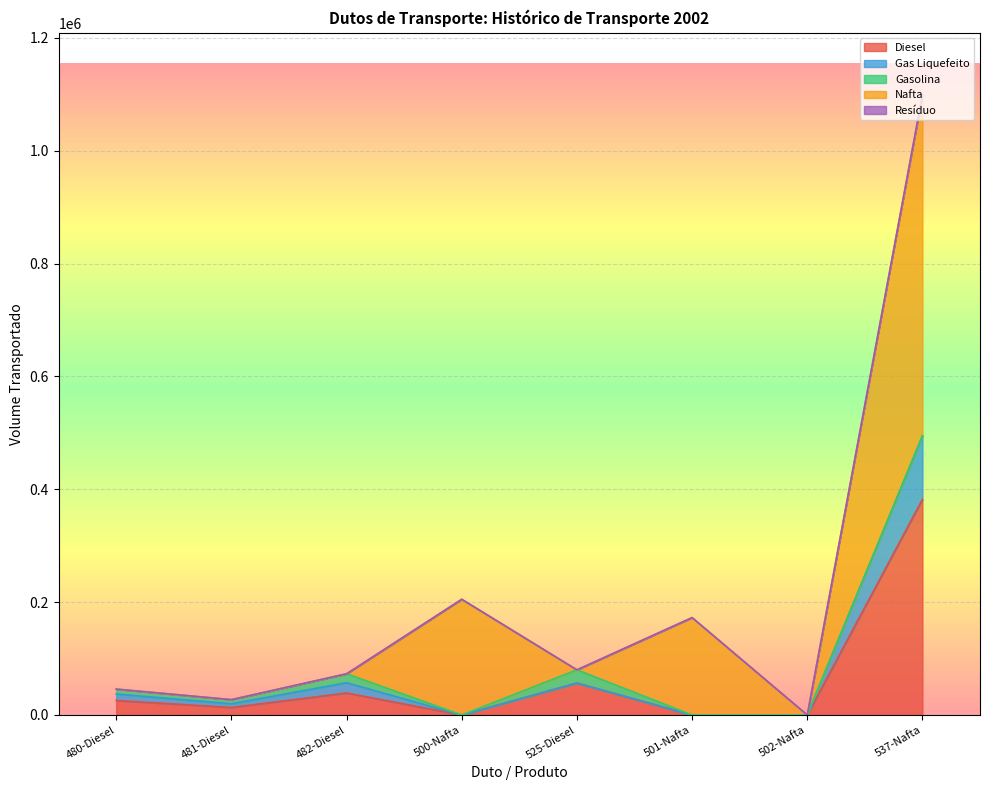

Rank the categories by Gas Liquefeito value from highest to lowest.

537-Nafta, 482-Diesel, 480-Diesel, 481-Diesel, 500-Nafta, 525-Diesel, 501-Nafta, 502-Nafta